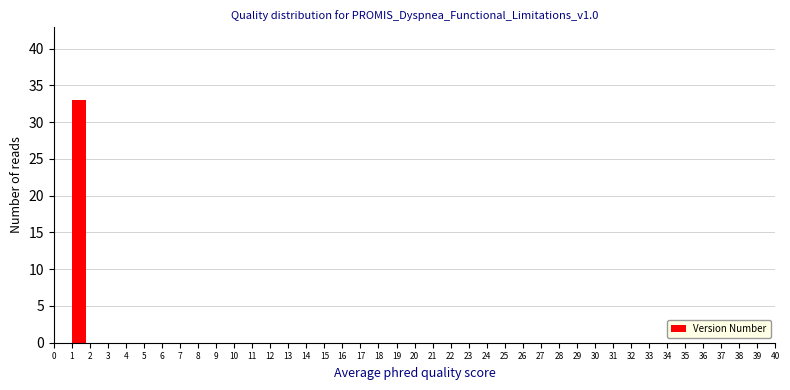

Which range on the x-axis has the tallest bar?

1 to 2